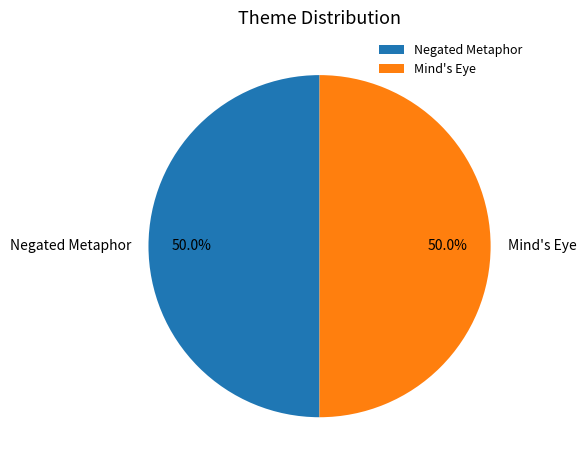

Approximately how many times larger is the value at Negated Metaphor compared to Mind's Eye?

1.0